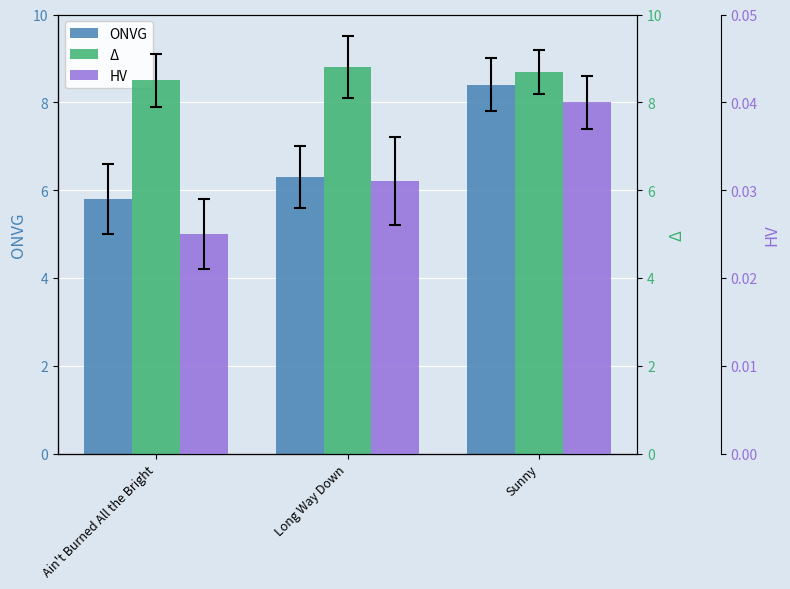

What is the maximum value shown in the chart?

8.8